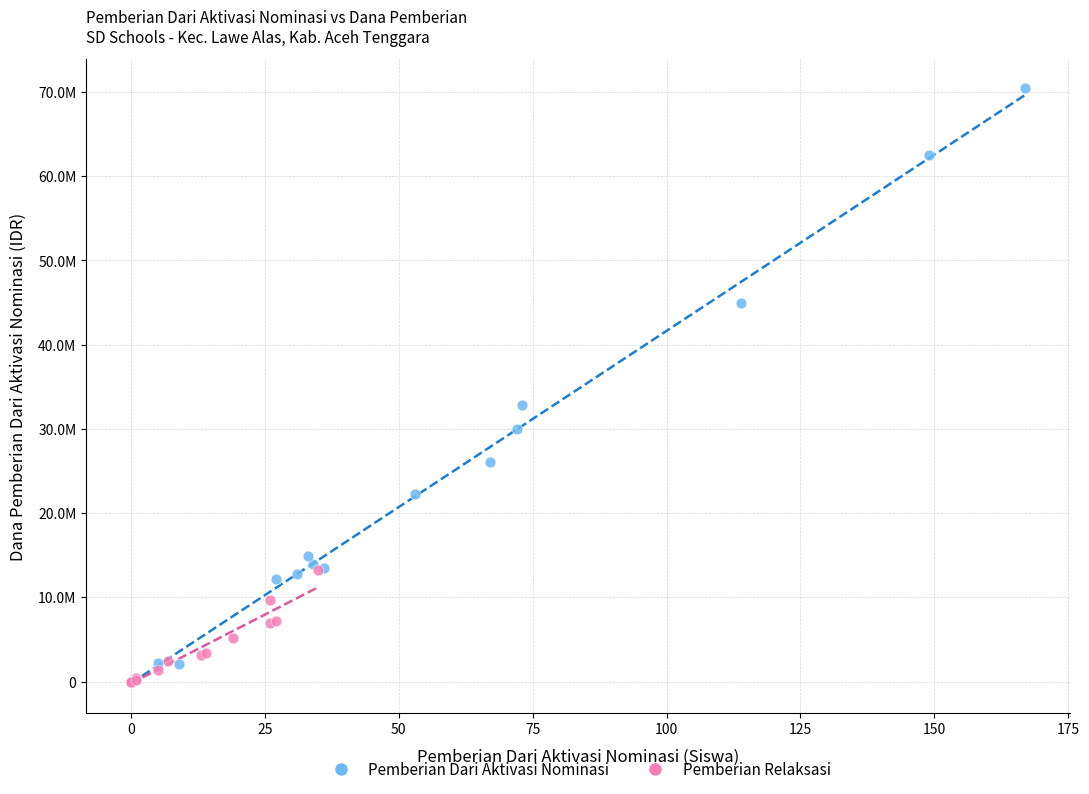

Which series has the widest spread of Y values?

Pemberian Dari Aktivasi Nominasi